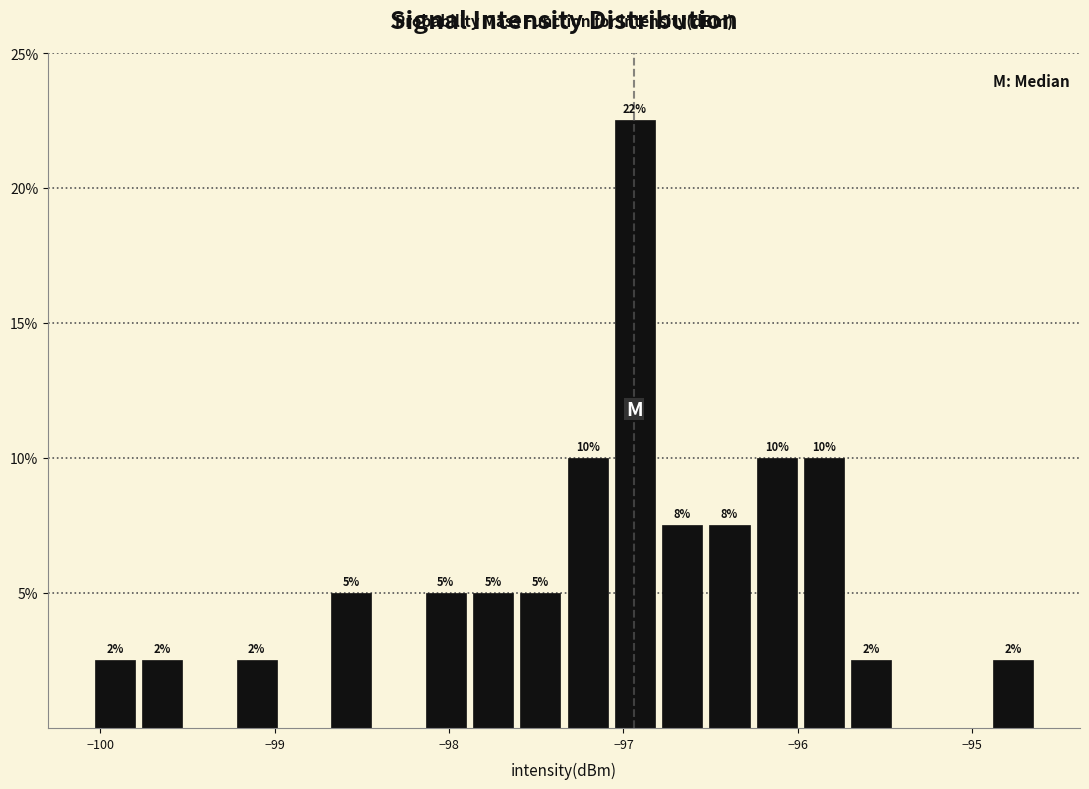

Around what value on the x-axis is the tallest bar? Give the approximate position of its centre, as read against the axis.

-96.9